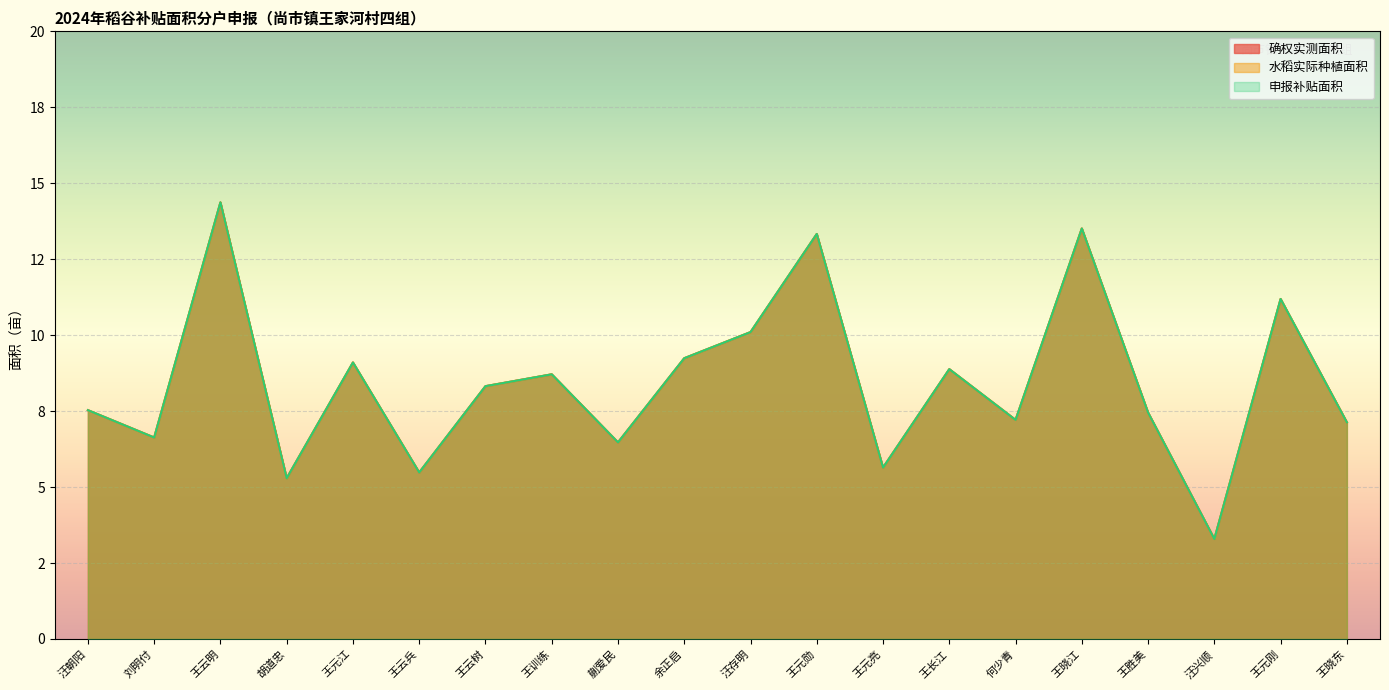

What is the label of the 10th point from the right?

汪存明